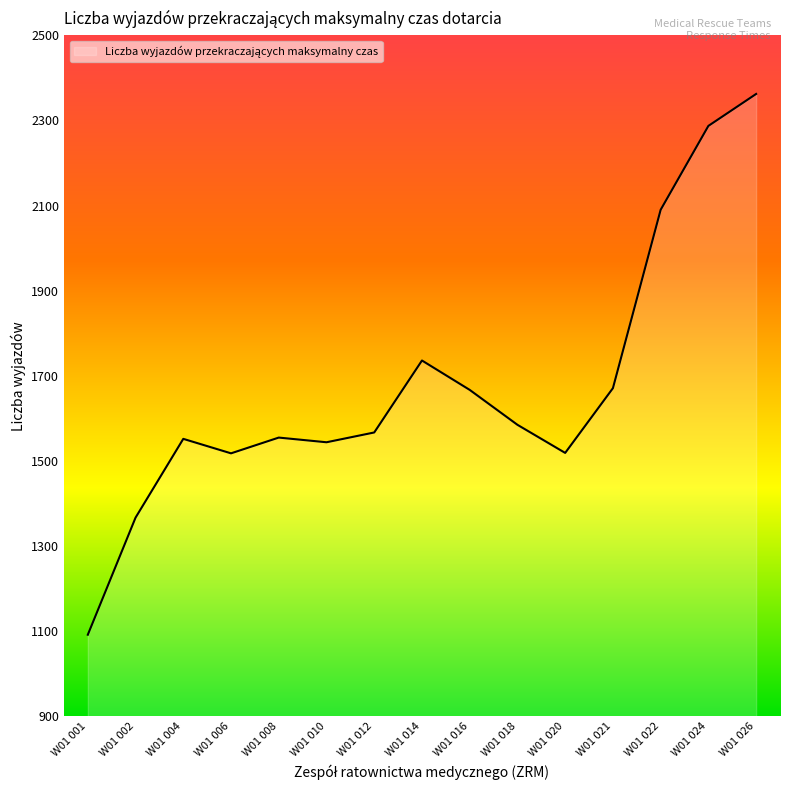

What is the sum of all values?

25112